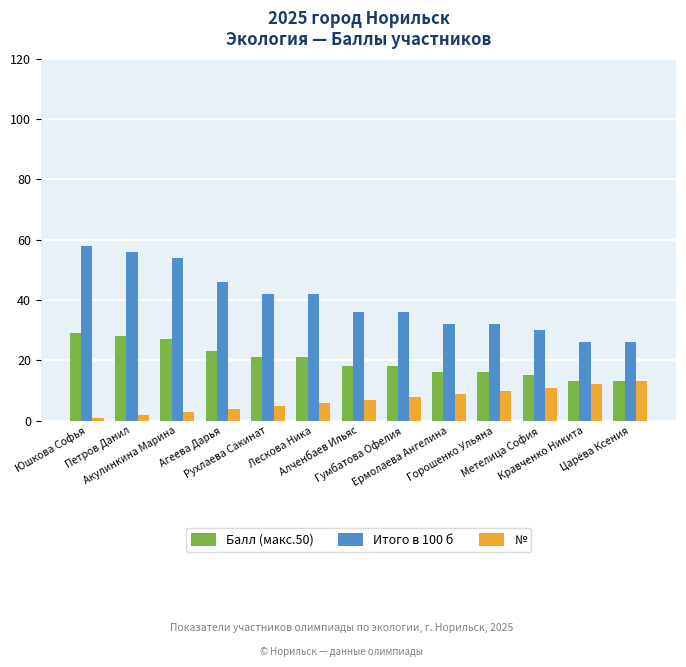

What is the difference between the maximum and minimum values in the Итого в 100 б series?

32